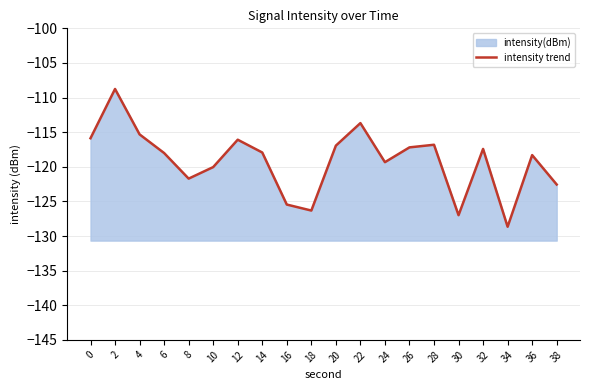

Does the chart have visible grid lines?

Yes